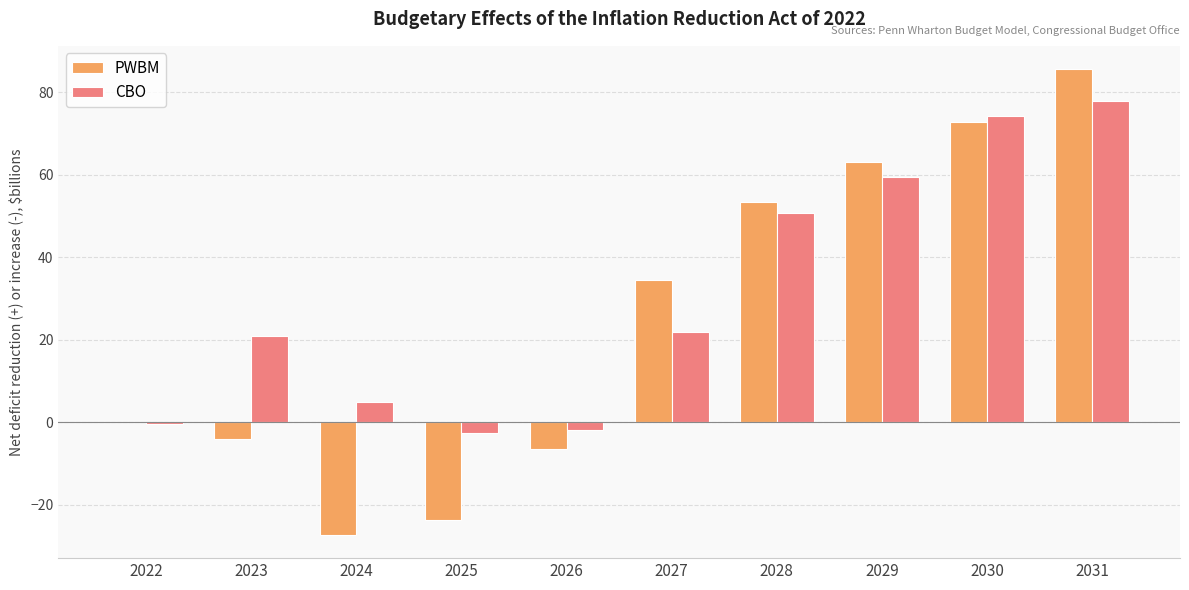

Reading left to right, transcribe all the data shown in this chart.

PWBM: 2022=0.0	2023=-4.0	2024=-27.3	2025=-23.6	2026=-6.5	2027=34.4	2028=53.3	2029=63.1	2030=72.7	2031=85.6
CBO: 2022=-0.4	2023=20.8	2024=5.0	2025=-2.6	2026=-1.8	2027=21.9	2028=50.7	2029=59.5	2030=74.2	2031=77.9